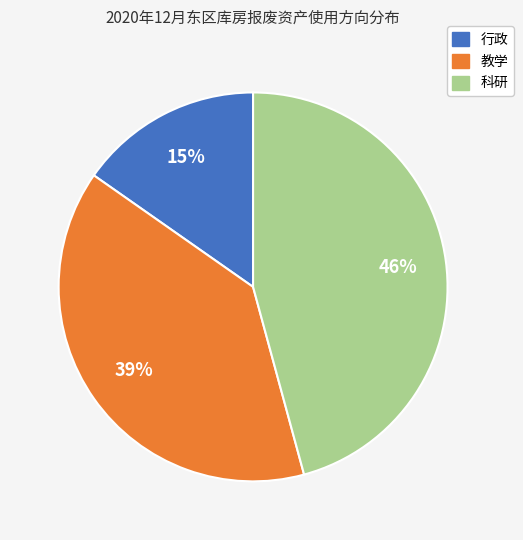

Does any single category account for the majority?

No